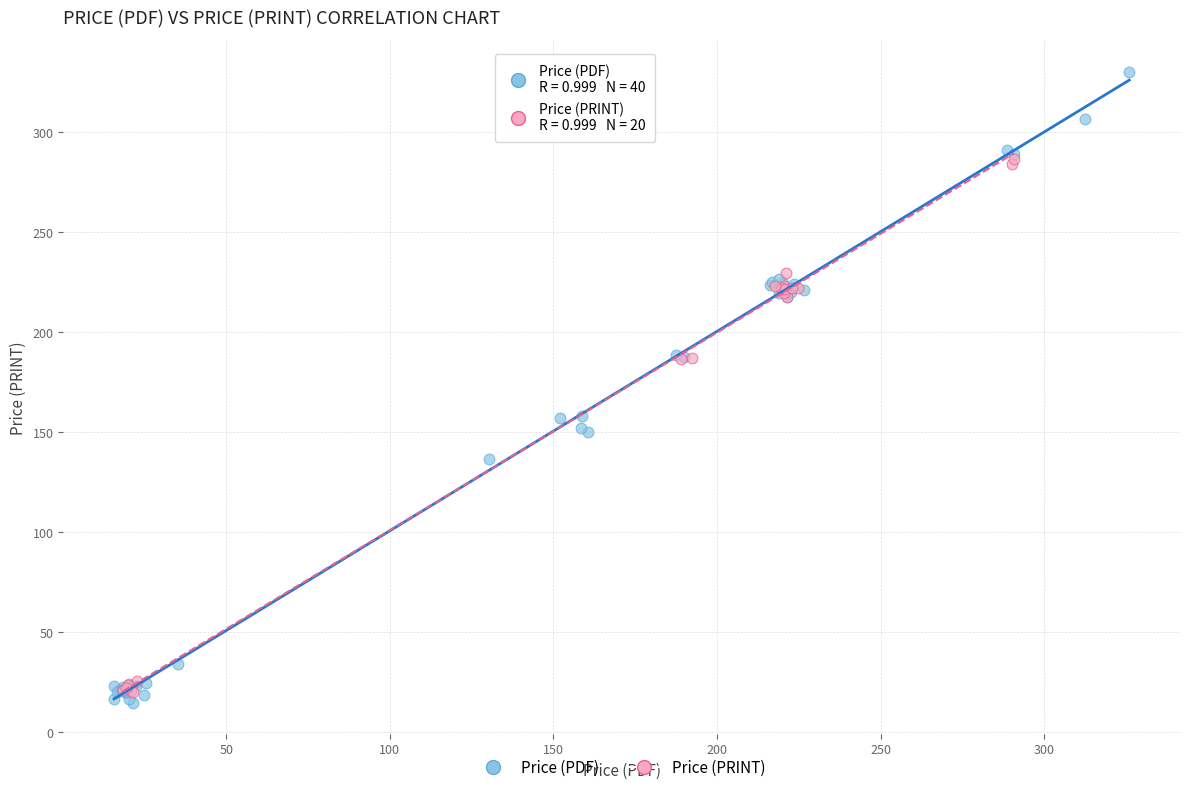

Which series contains the highest Y value?

Price (PDF)